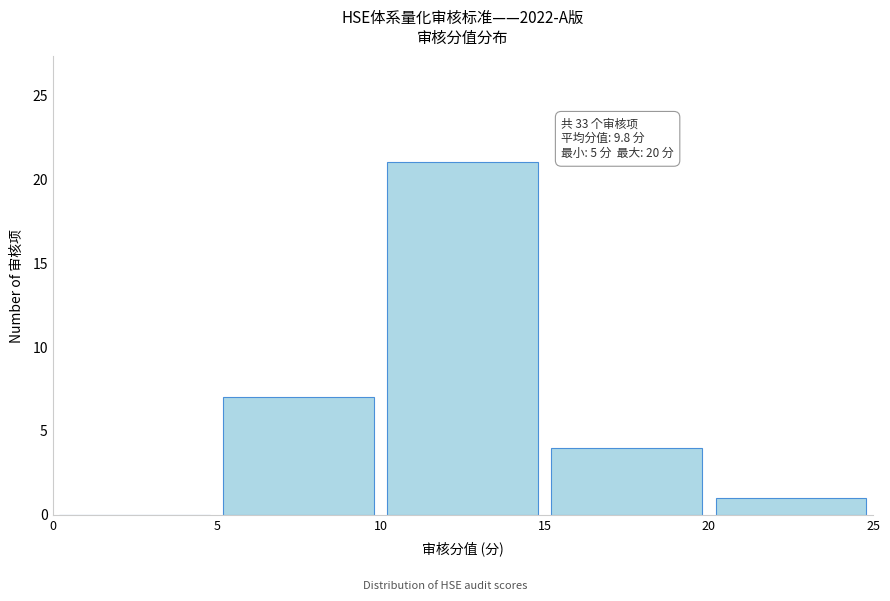

Which range on the x-axis has the tallest bar?

10 to 15